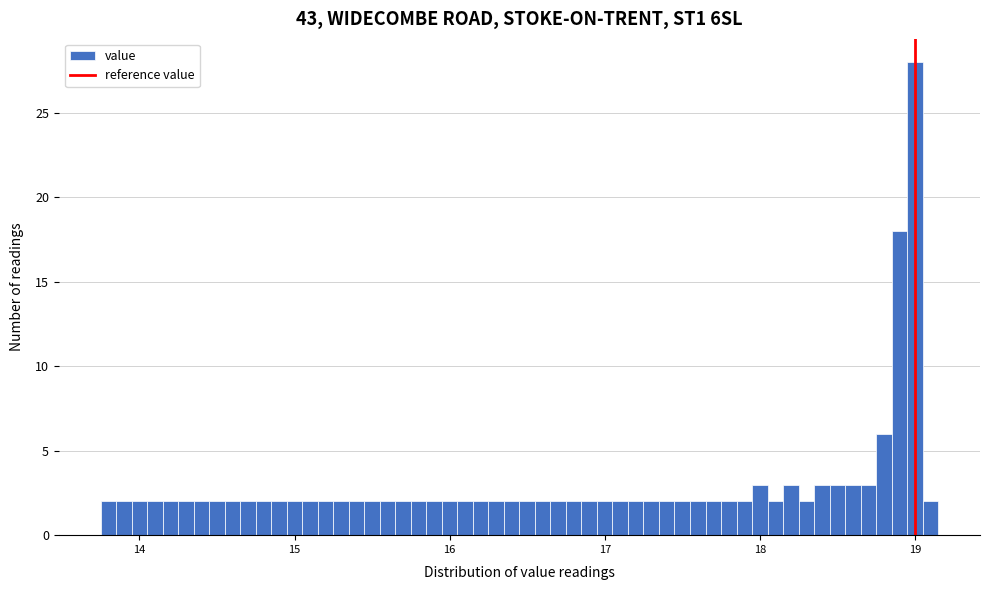

Around what value on the x-axis is the tallest bar? Give the approximate position of its centre, as read against the axis.

19.0